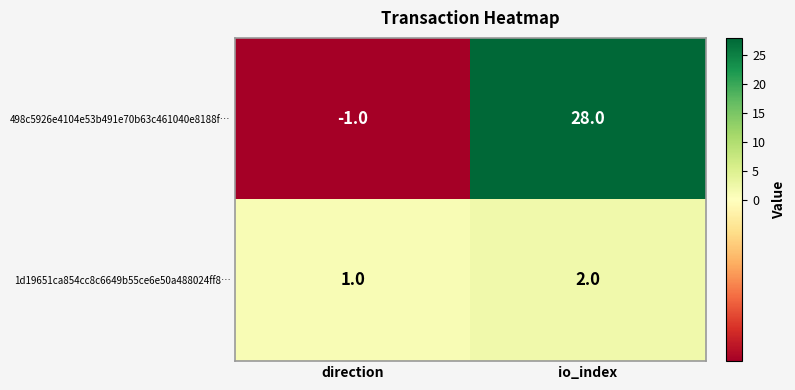

Reading left to right, list all the values displayed in this chart.

498c5926e4104e53b491e70b63c461040e8188f…: -1	28
1d19651ca854cc8c6649b55ce6e50a488024ff8…: 1	2